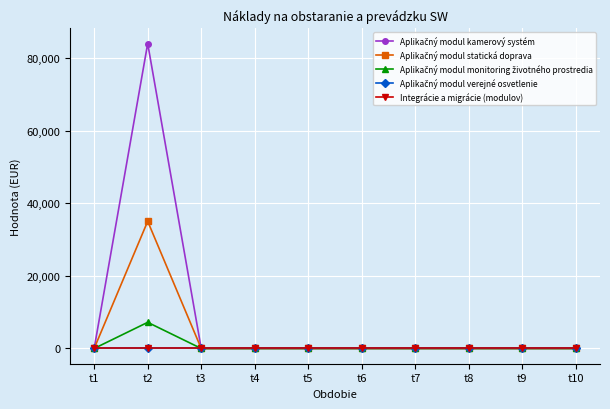

True or false: Integrácie a migrácie (modulov) has a value of 0 at t9.

True